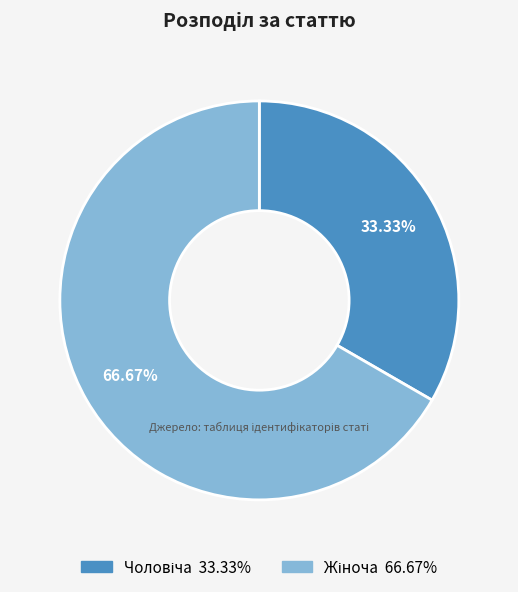

Does any single category account for the majority?

Yes